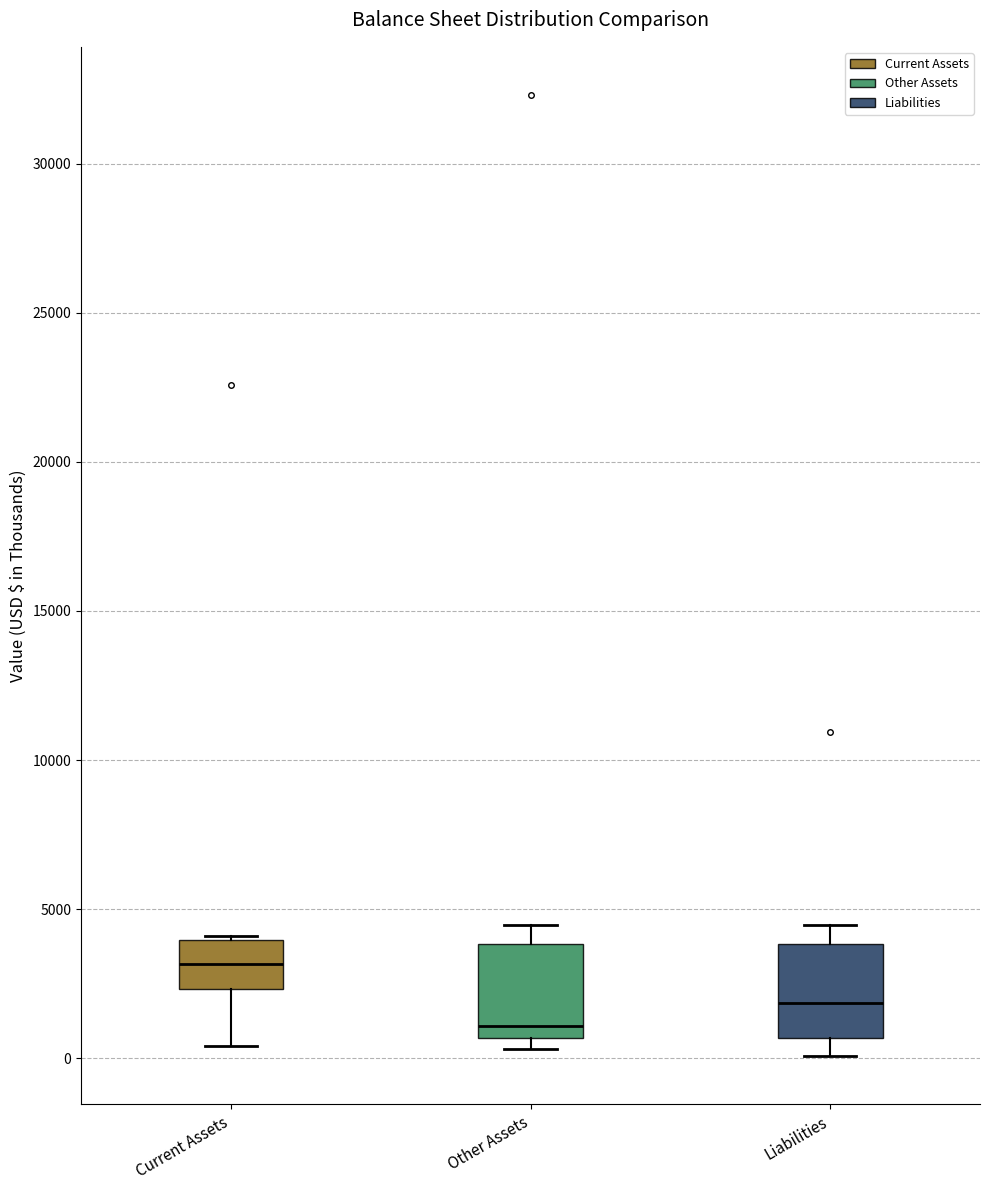

Reading left to right, transcribe this box plot: for each box, give where its median line is, the range the box spans, and where its two whiskers end, as read against the y-axis. The values are not printed on the chart, so give them approximately, as read against the axis.

Current Assets: median 3000, box 2500 to 4000, whiskers 500 to 4000 (just above the box's upper edge)
Other Assets: median 1000, box 500 to 4000, whiskers 500 (just below the box's lower edge) to 4500
Liabilities: median 2000, box 500 to 4000, whiskers 0 to 4500